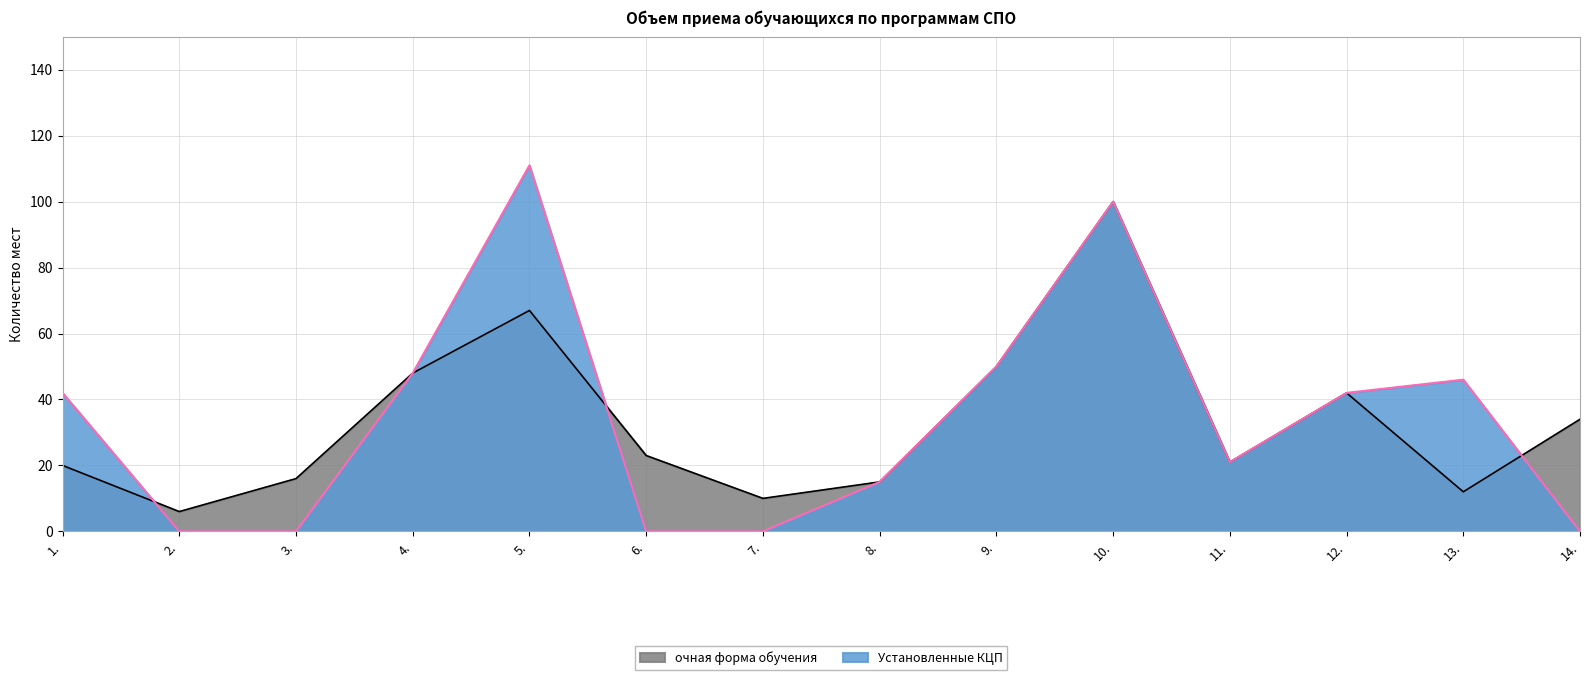

What position from the right is 5.?

10